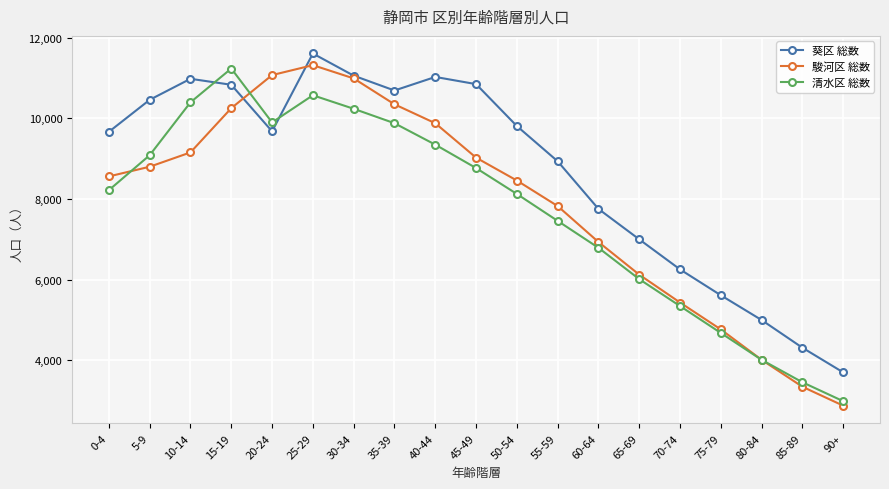

At which category is the sum across all series the highest?

25-29